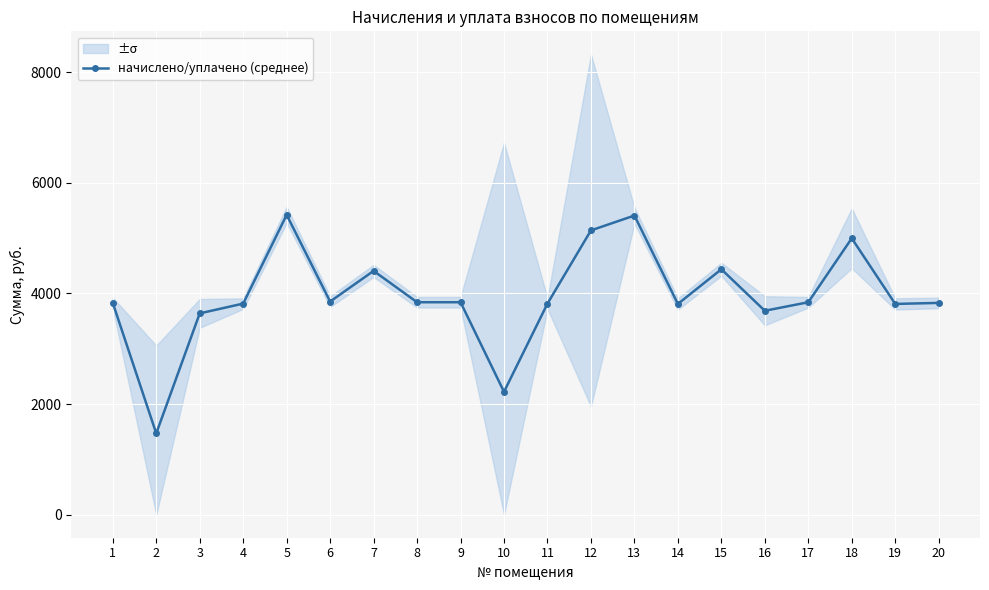

Which label corresponds to the largest value in the chart?

5